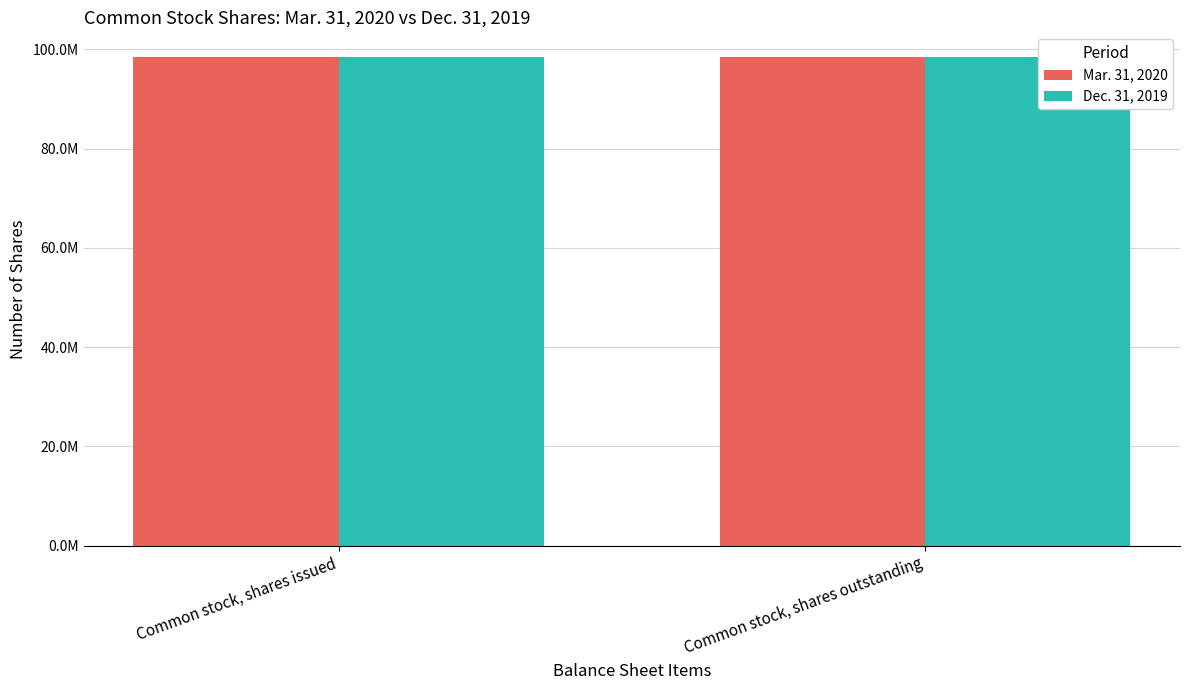

Are the bars grouped side by side (vs. stacked)?

Yes